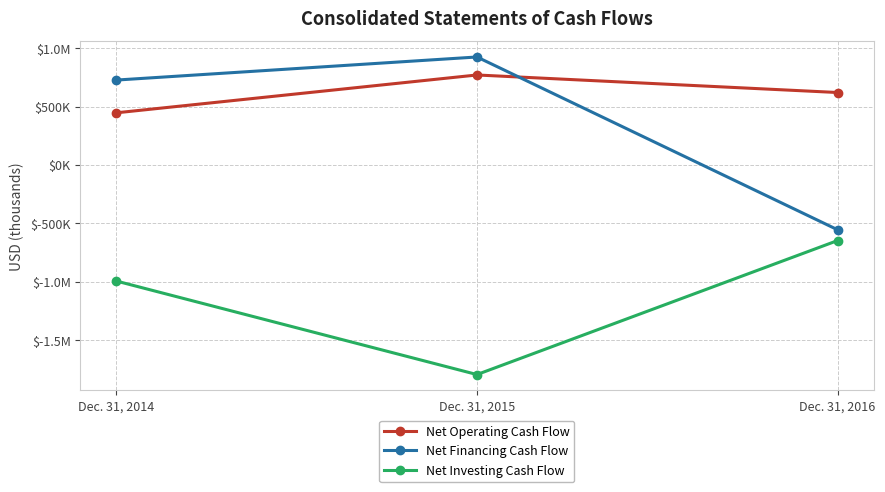

At how many categories does at least one series exceed 158154?

3